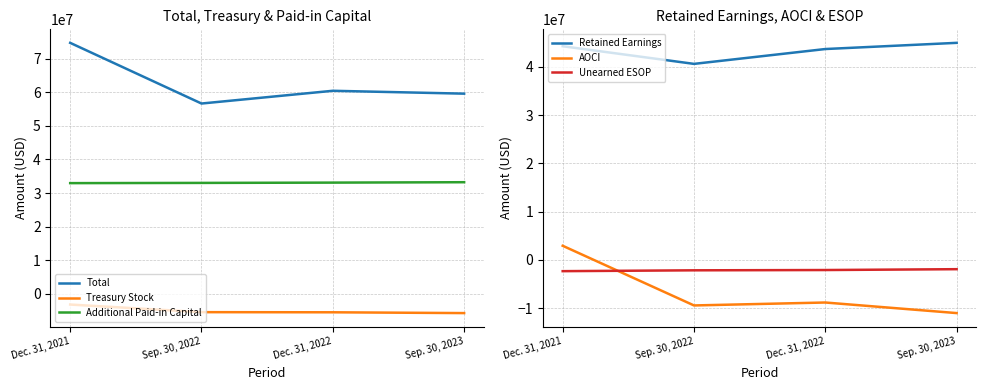

What position from the right is Dec. 31, 2022?

2